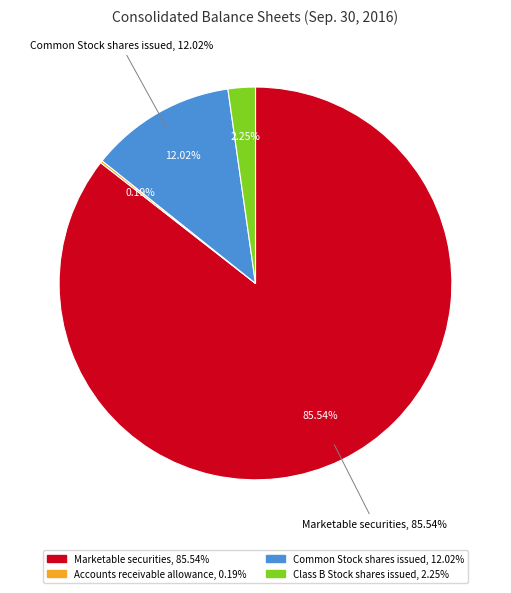

Is Common Stock shares issued the majority of the pie?

No